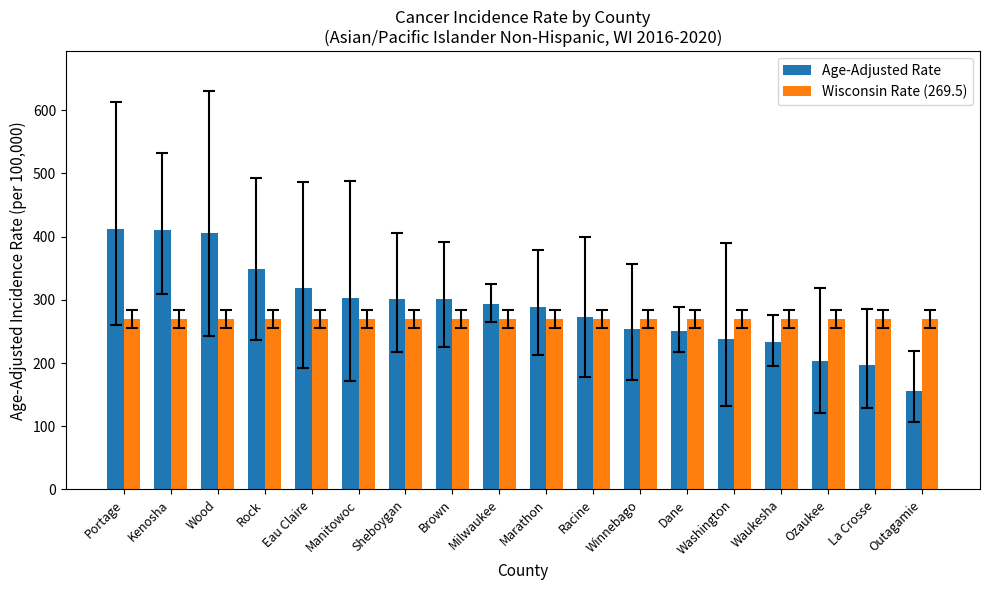

How many bars are there in total?

36